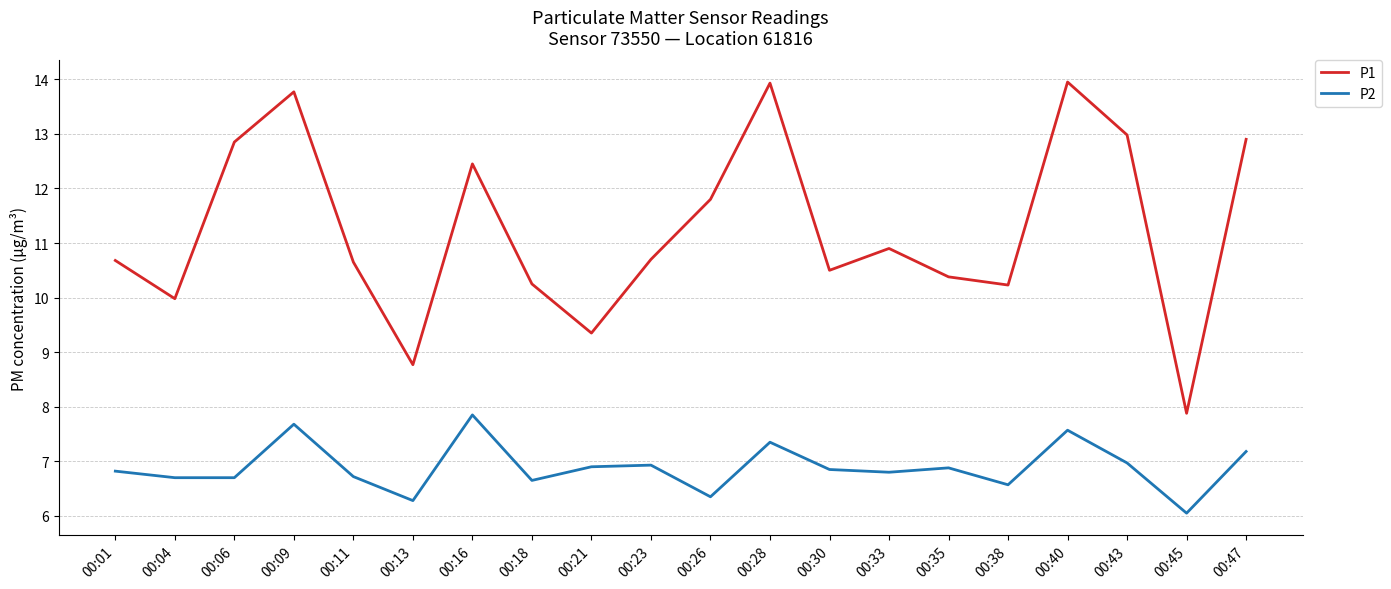

What is the difference between the P2 values at 00:06 and 00:43?

0.3